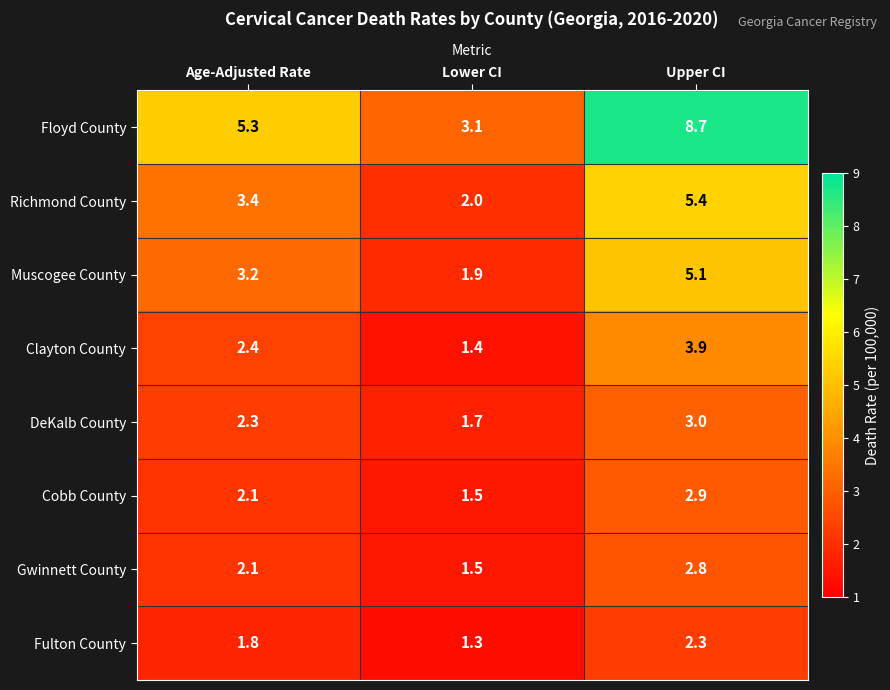

Read the Cobb County value at Upper CI.

2.9